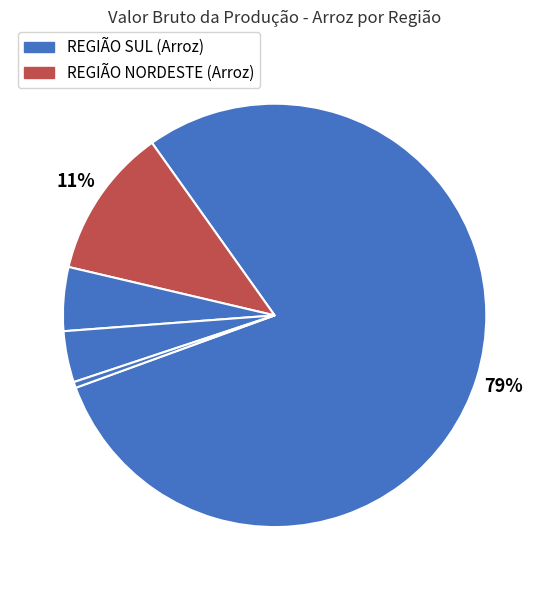

How many slices are in this pie chart?

5